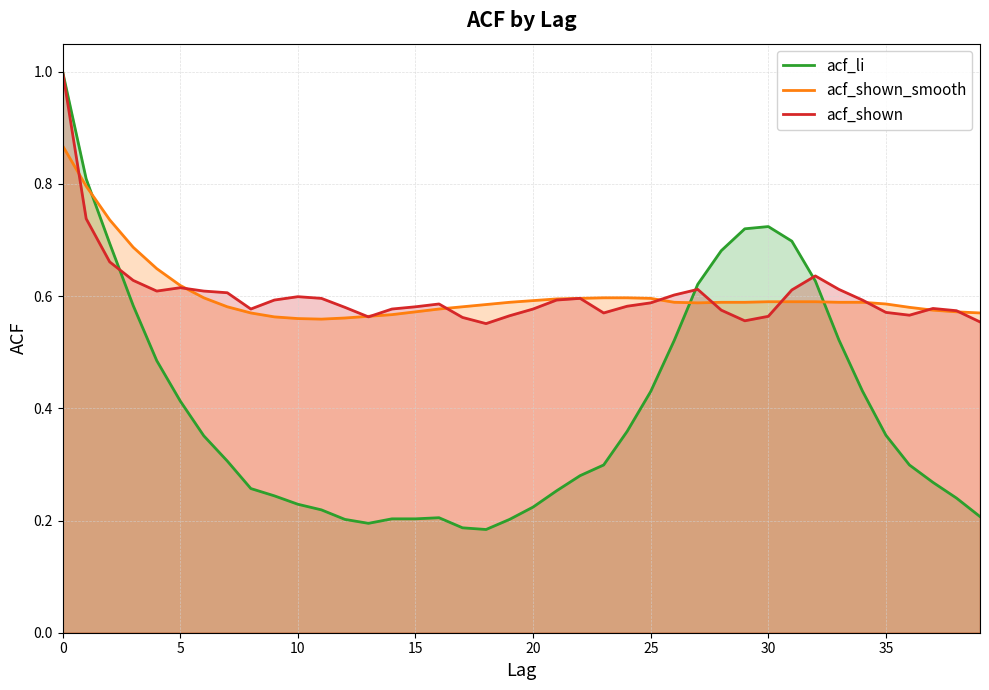

What is the difference between the maximum and minimum values in the acf_shown series?

0.4